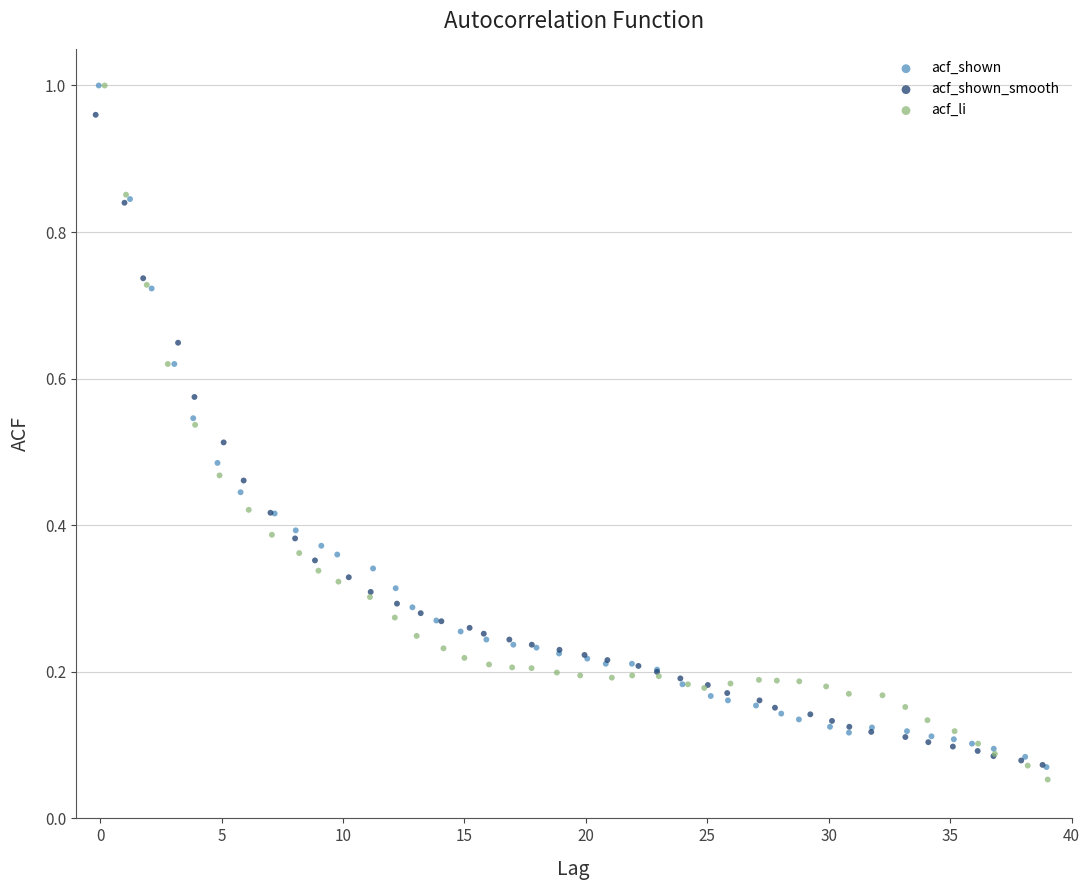

Which series has the widest spread of Y values?

acf_li